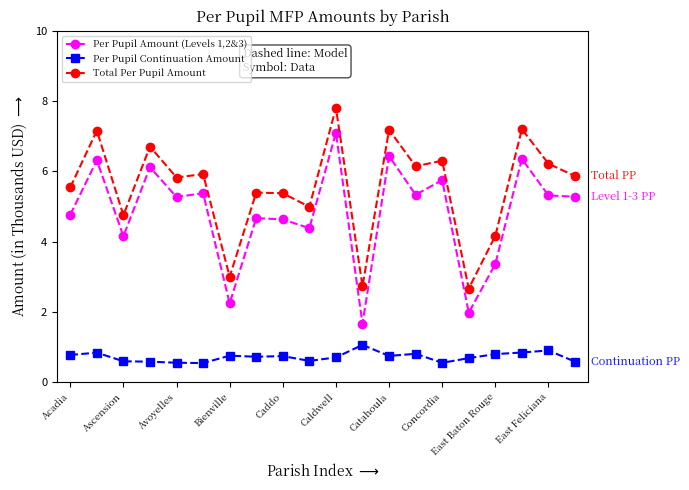

What is the value of the Per Pupil Amount (Levels 1,2&3) point at the 4th from the left?

6.1